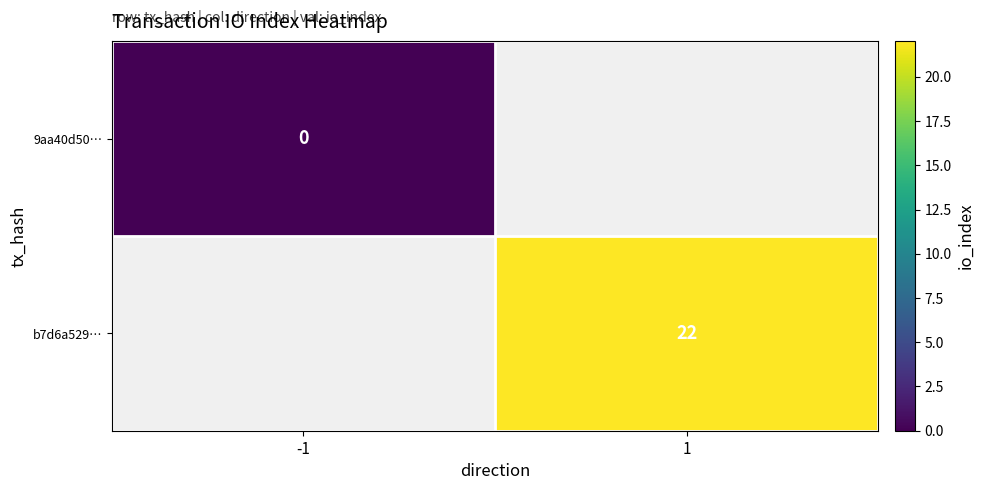

Is it true that b7d6a529… equals 36 at 1?

False